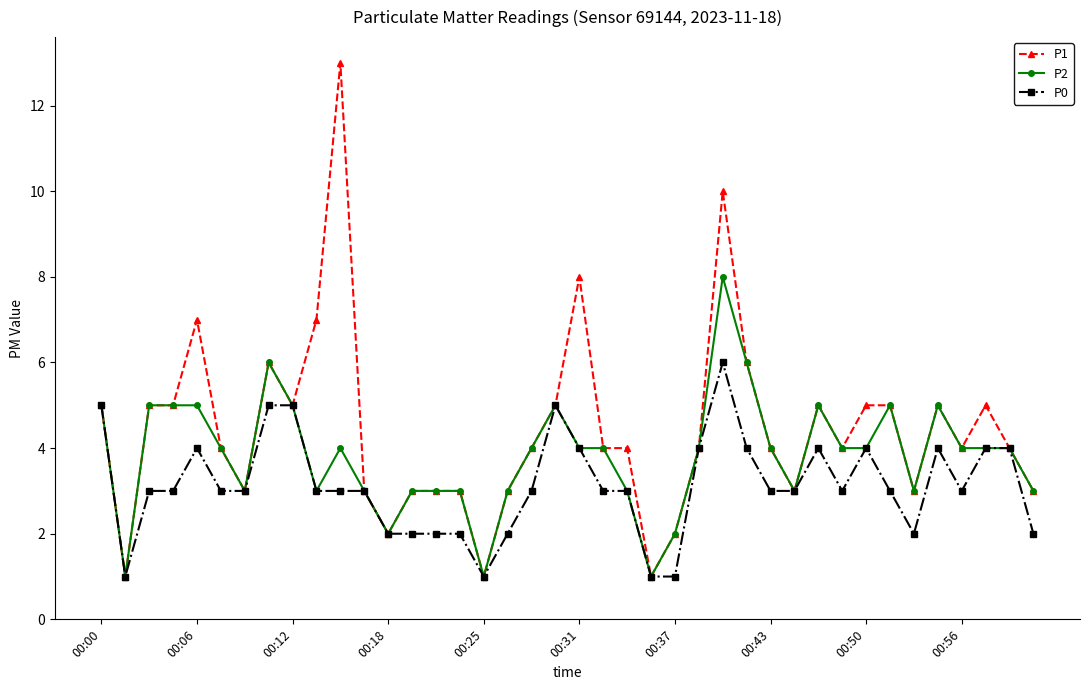

What are all the series names shown in the legend?

P1, P2, P0